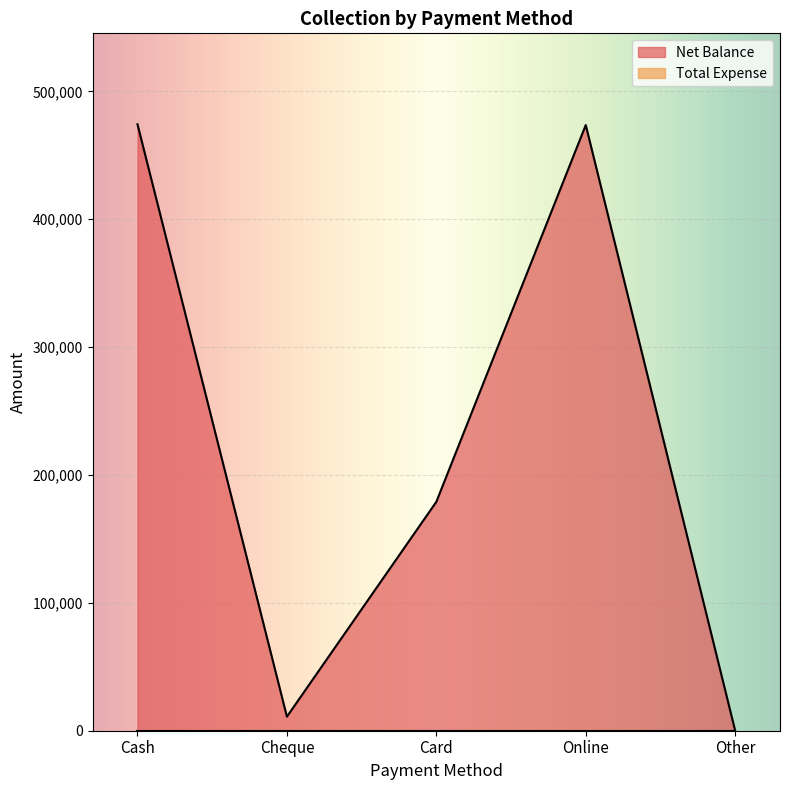

Which category has the lowest value across all series?

Other